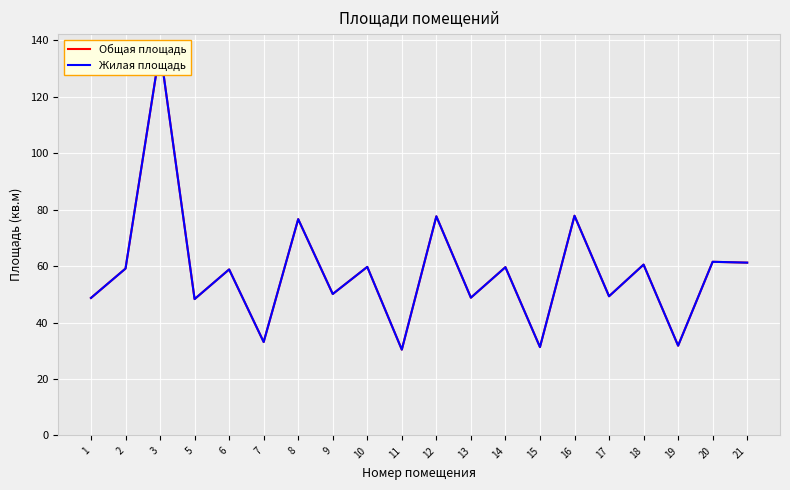

How many distinct data groups are displayed?

2